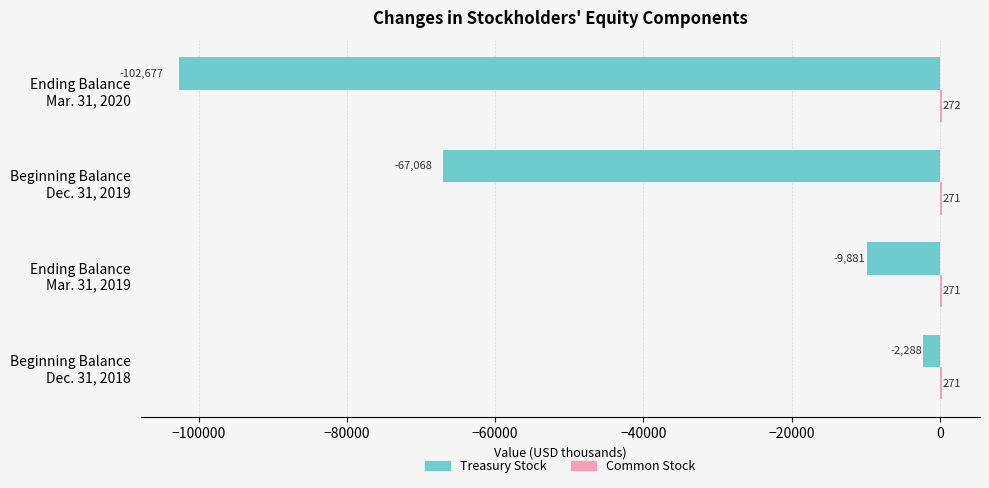

What is the greatest value displayed?

272